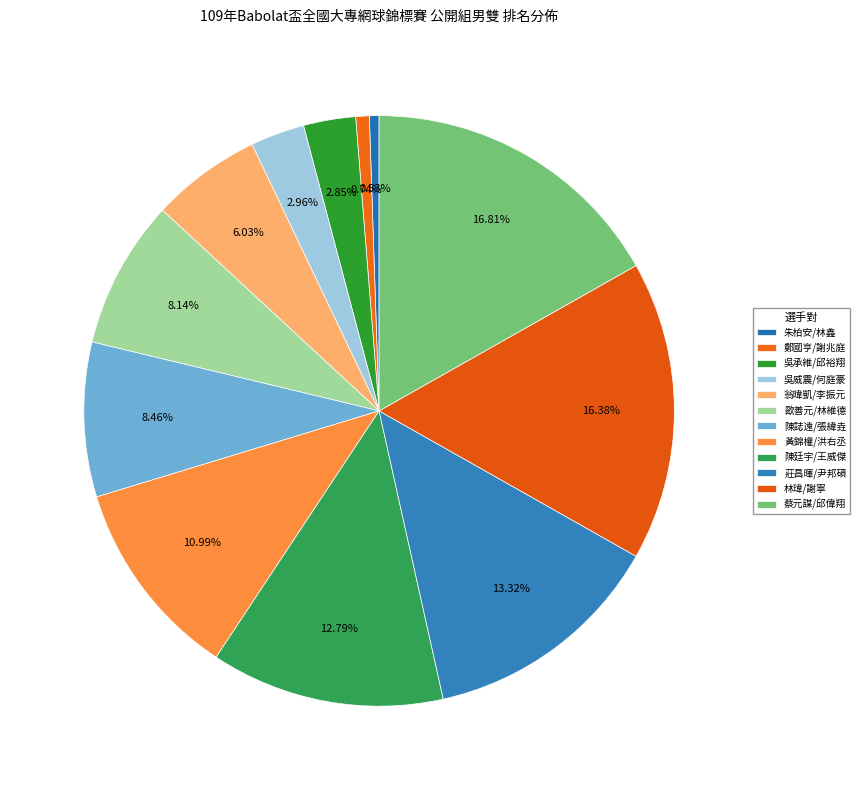

What is the largest slice in the pie chart?

蔡元謀/邱偉翔